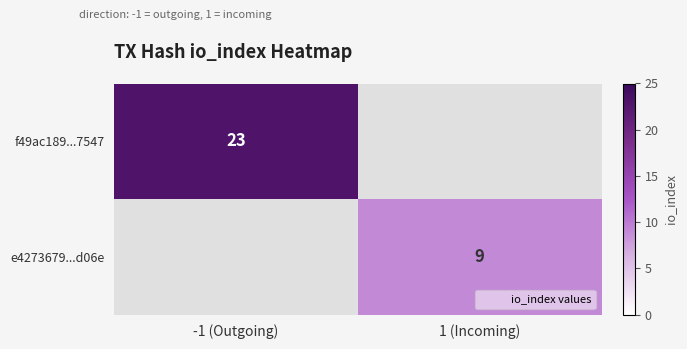

Is it true that e4273679...d06e equals 9.0 at 1 (Incoming)?

True